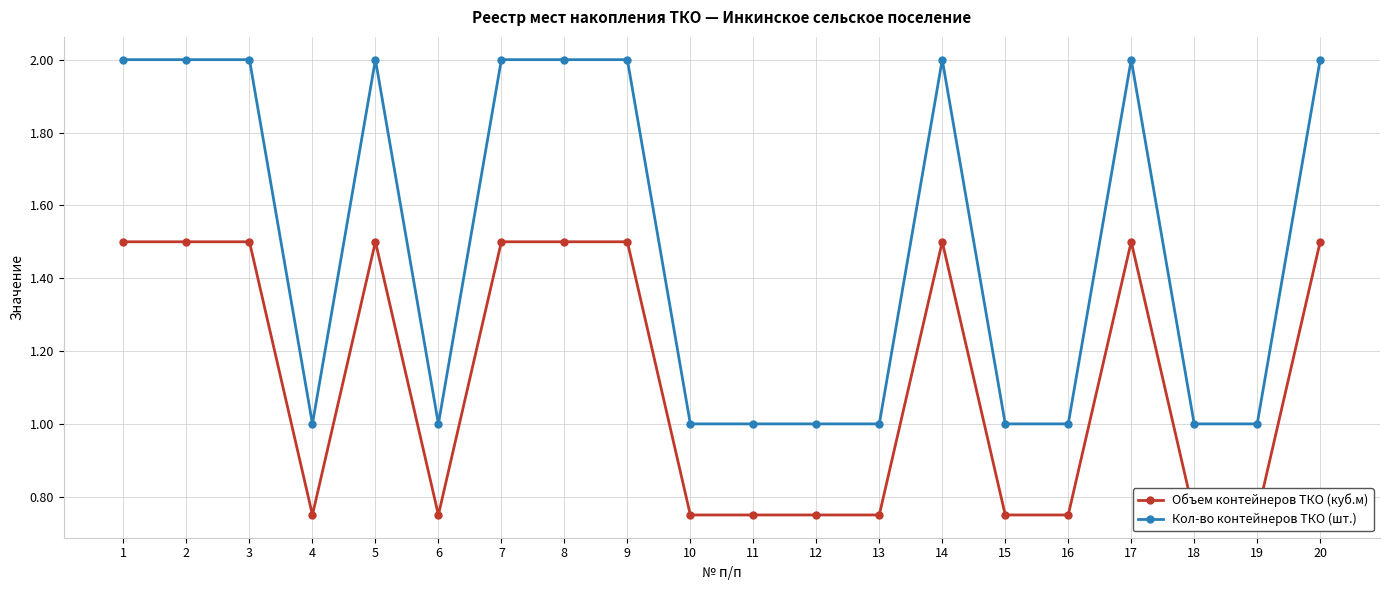

Reading right to left, extract all data points from this chart.

Объем контейнеров ТКО (куб.м): 20=1.5	19=0.8	18=0.8	17=1.5	16=0.8	15=0.8	14=1.5	13=0.8	12=0.8	11=0.8	10=0.8	9=1.5	8=1.5	7=1.5	6=0.8	5=1.5	4=0.8	3=1.5	2=1.5	1=1.5
Кол-во контейнеров ТКО (шт.): 20=2.0	19=1.0	18=1.0	17=2.0	16=1.0	15=1.0	14=2.0	13=1.0	12=1.0	11=1.0	10=1.0	9=2.0	8=2.0	7=2.0	6=1.0	5=2.0	4=1.0	3=2.0	2=2.0	1=2.0